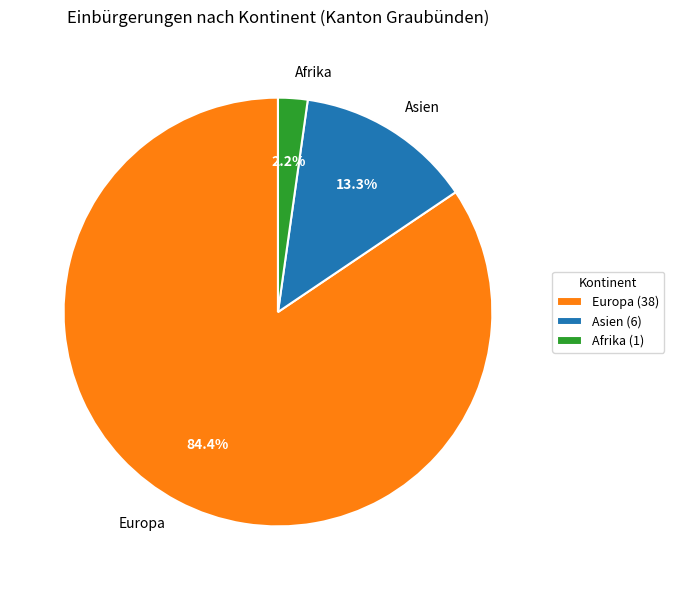

How much of the chart is everything except Afrika?

97.8%